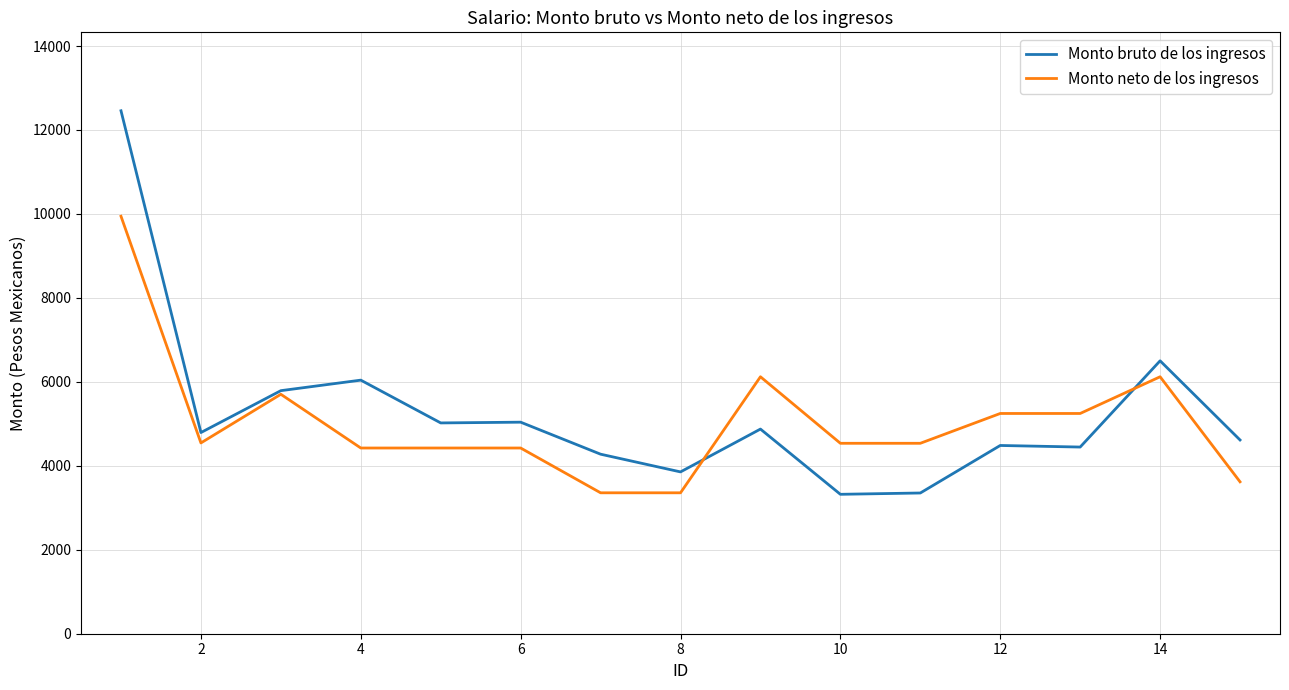

List the series in order of their peak value, lowest first.

Monto neto de los ingresos, Monto bruto de los ingresos